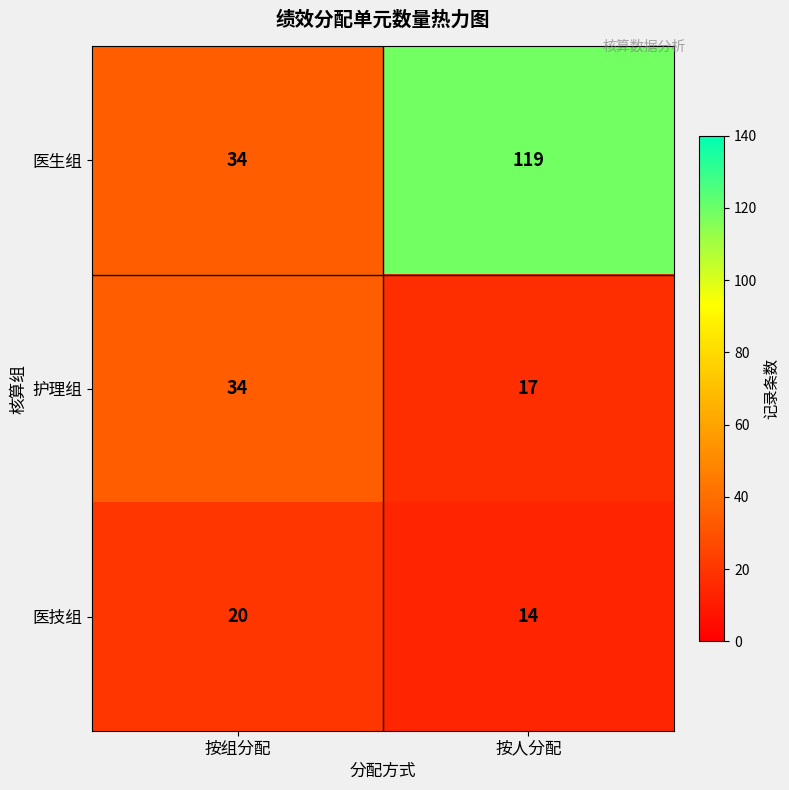

At which label is 医生组 closest to 76?

按组分配